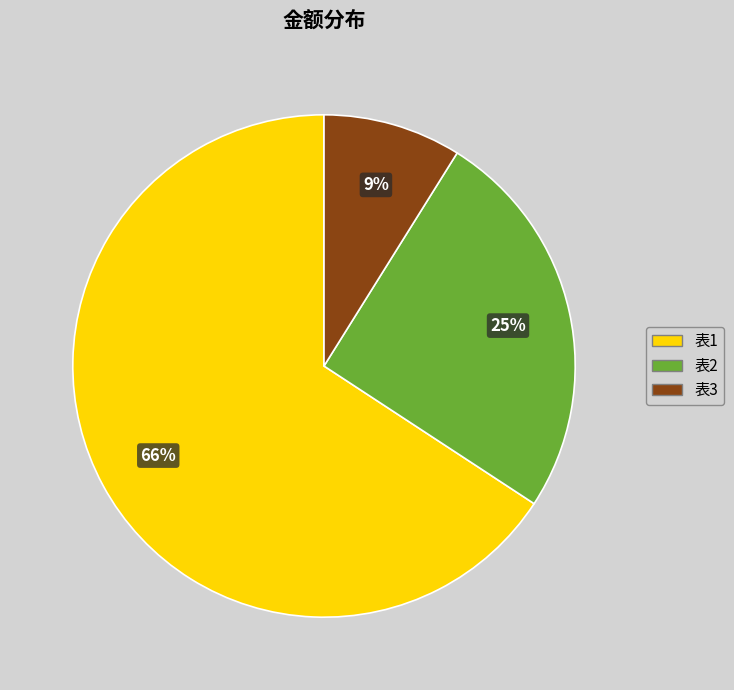

Rank the categories by value from lowest to highest.

表3, 表2, 表1